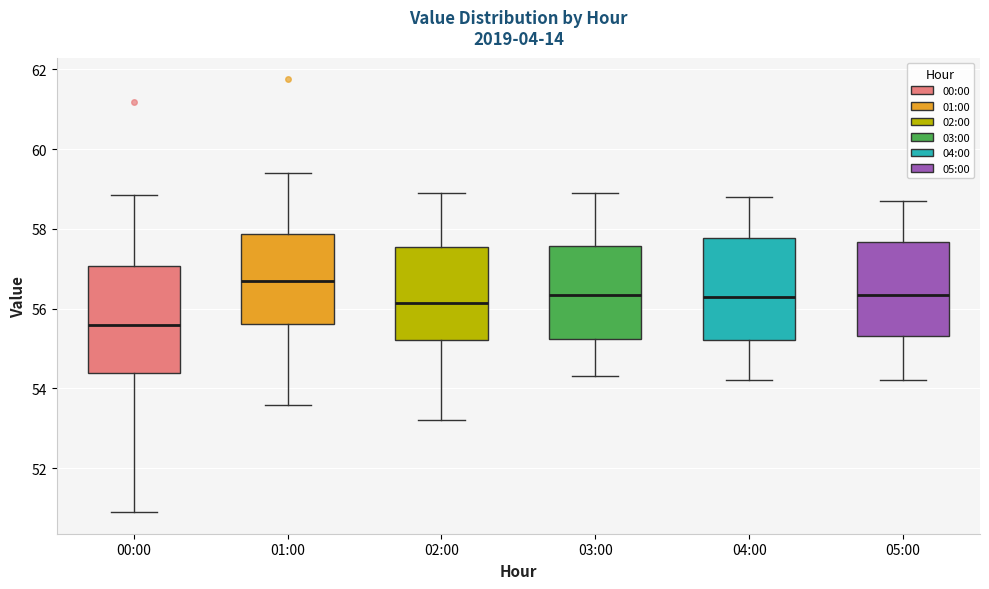

Reading left to right, read every box against the y-axis: the position of its median line, the range the box covers, and the ends of its whiskers. The values are not printed on the chart, so give them approximately, as read against the axis.

00:00: median 55.6, box 54.4 to 57.0, whiskers 51.0 to 58.8
01:00: median 56.8, box 55.6 to 57.8, whiskers 53.6 to 59.4
02:00: median 56.2, box 55.2 to 57.6, whiskers 53.2 to 59.0
03:00: median 56.4, box 55.2 to 57.6, whiskers 54.4 to 59.0
04:00: median 56.4, box 55.2 to 57.8, whiskers 54.2 to 58.8
05:00: median 56.4, box 55.4 to 57.6, whiskers 54.2 to 58.8